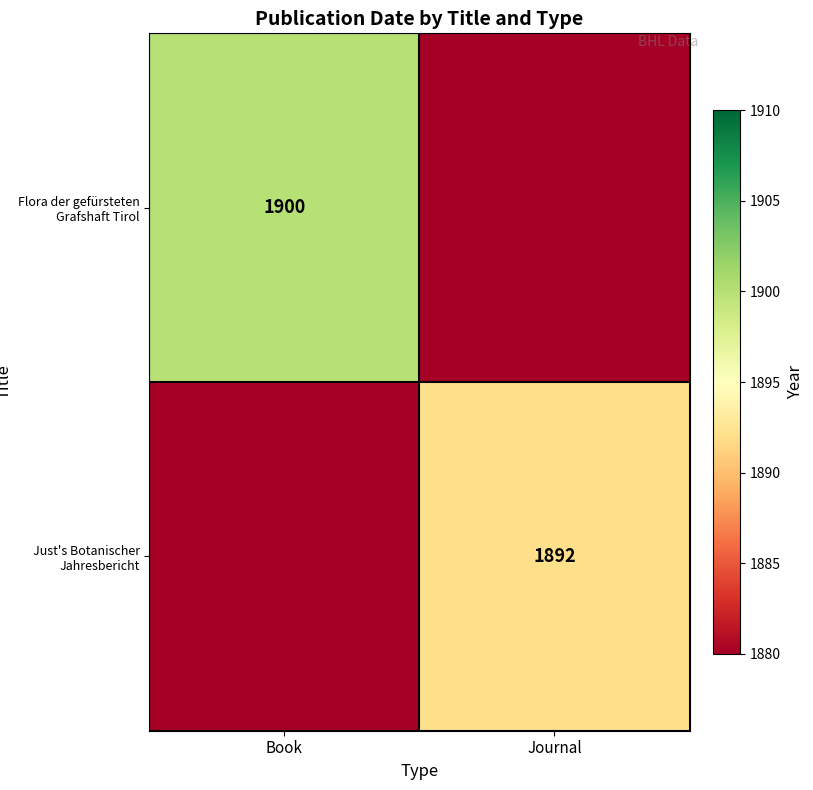

Is it true that Just's Botanischer Jahresbericht equals 1892 at Journal?

True